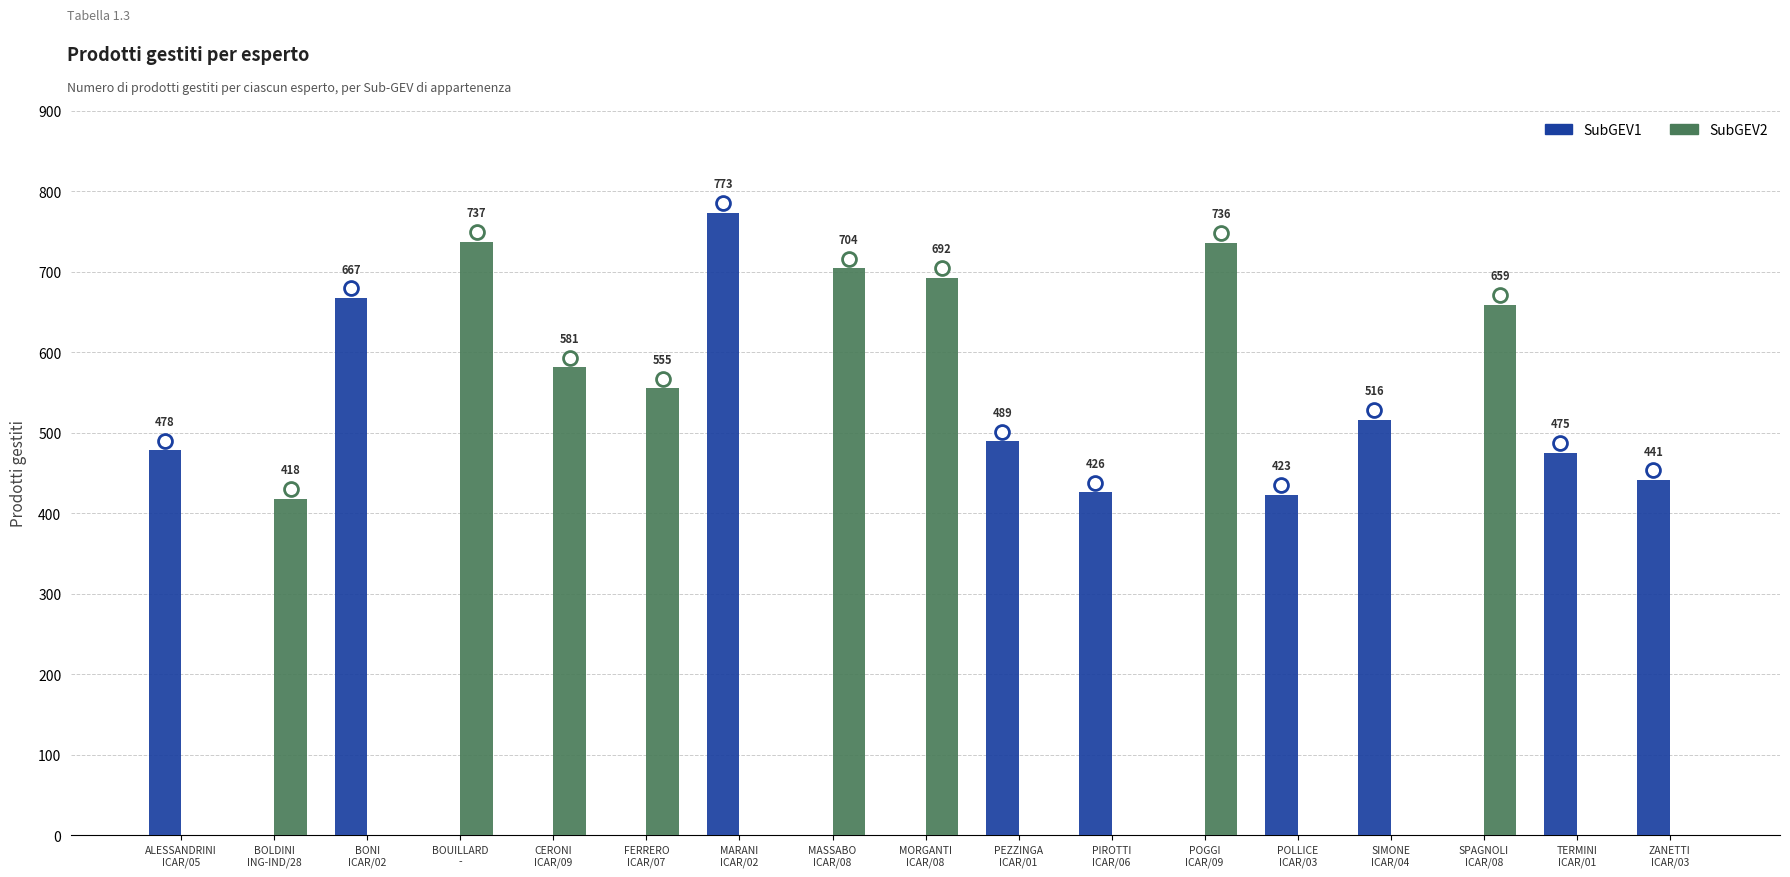

The SubGEV1 series shows 489 at PEZZINGA
ICAR/01. True or false?

True